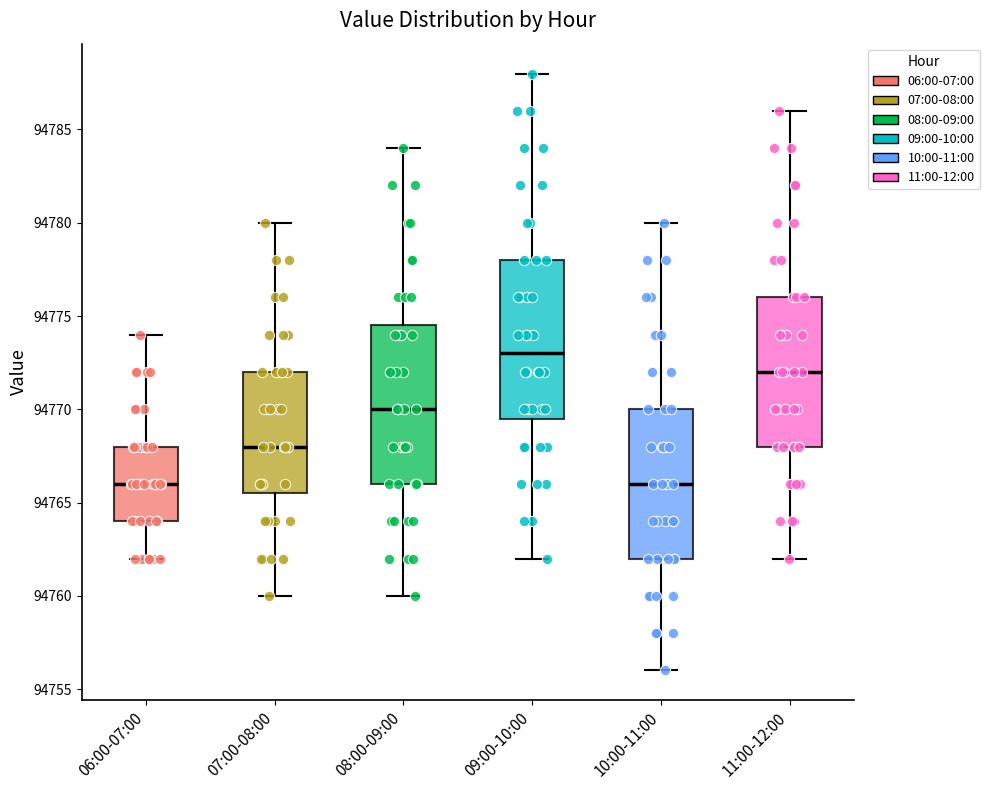

Which box's median line is the highest?

09:00-10:00